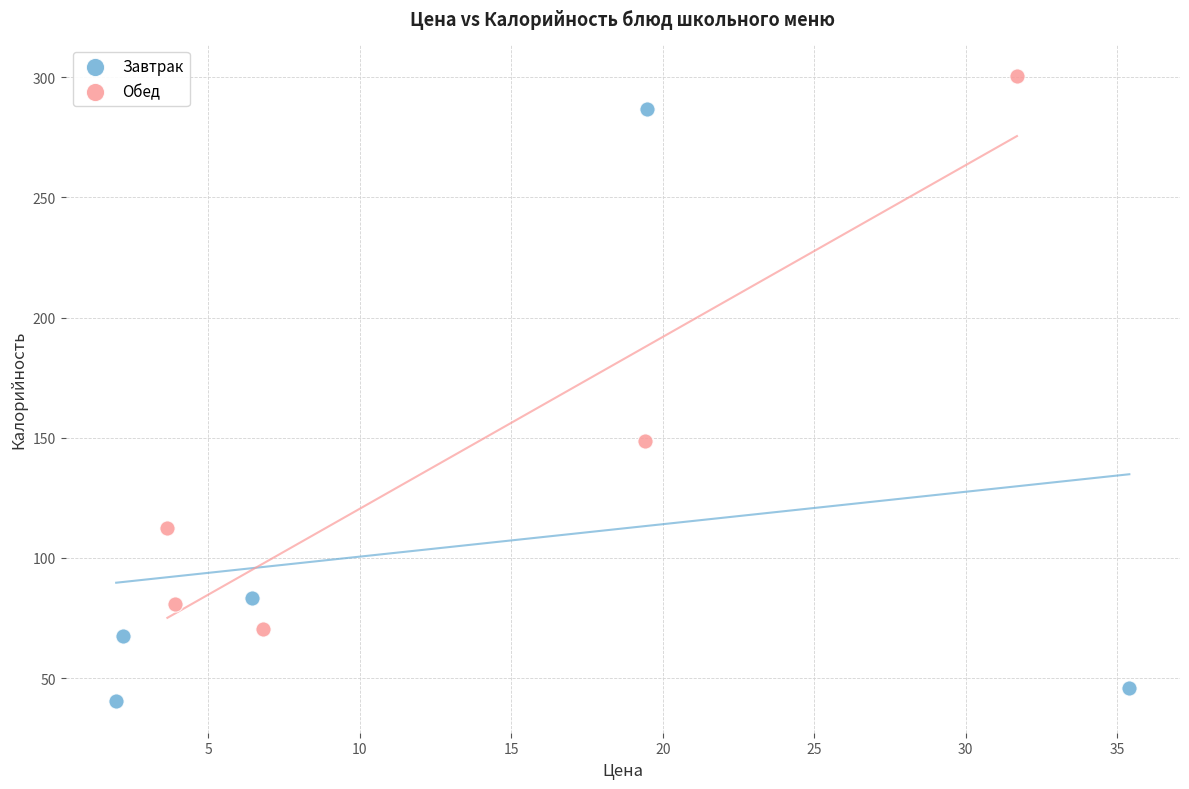

Which series has the largest Y range (max minus min)?

Завтрак